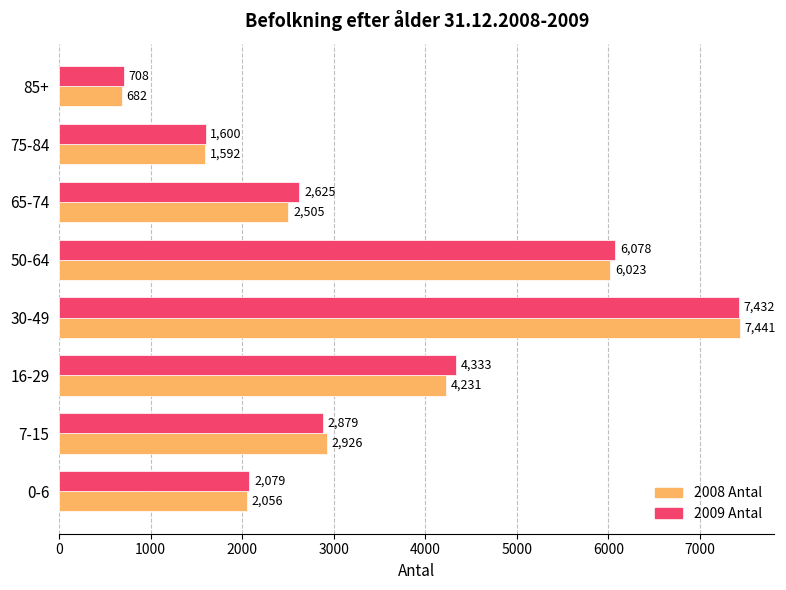

Between 0-6 and 7-15, which series saw the biggest shift?

2008 Antal